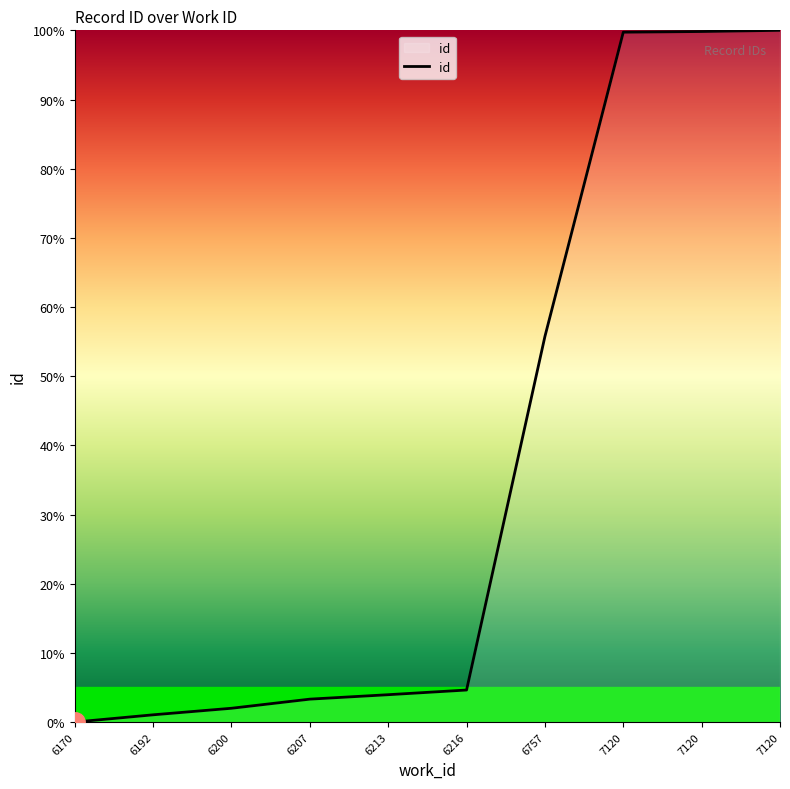

Which has a higher value, 7120 or 6216?

7120